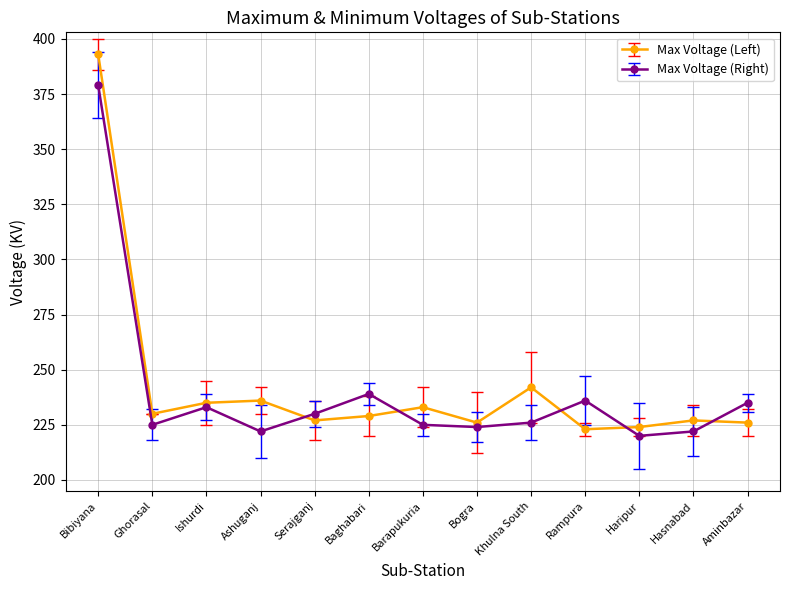

Which series has the largest total across all categories?

Max Voltage (Left)